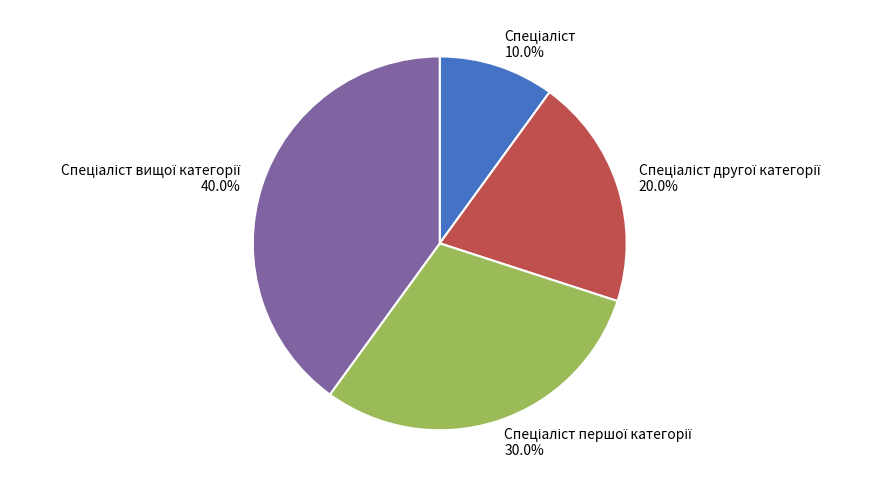

Is there a majority slice in this chart?

No